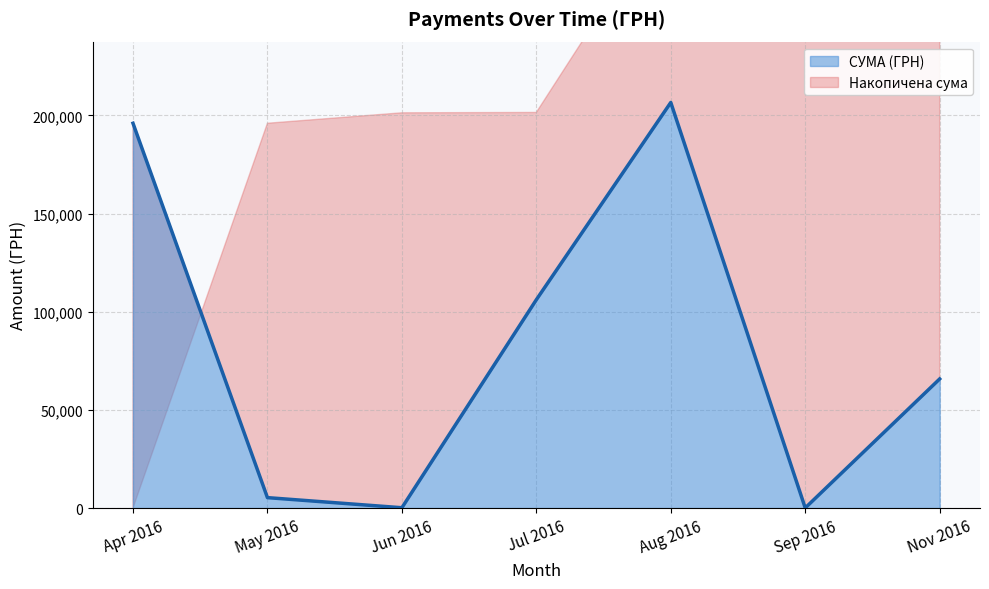

How many lines are shown in the chart?

1